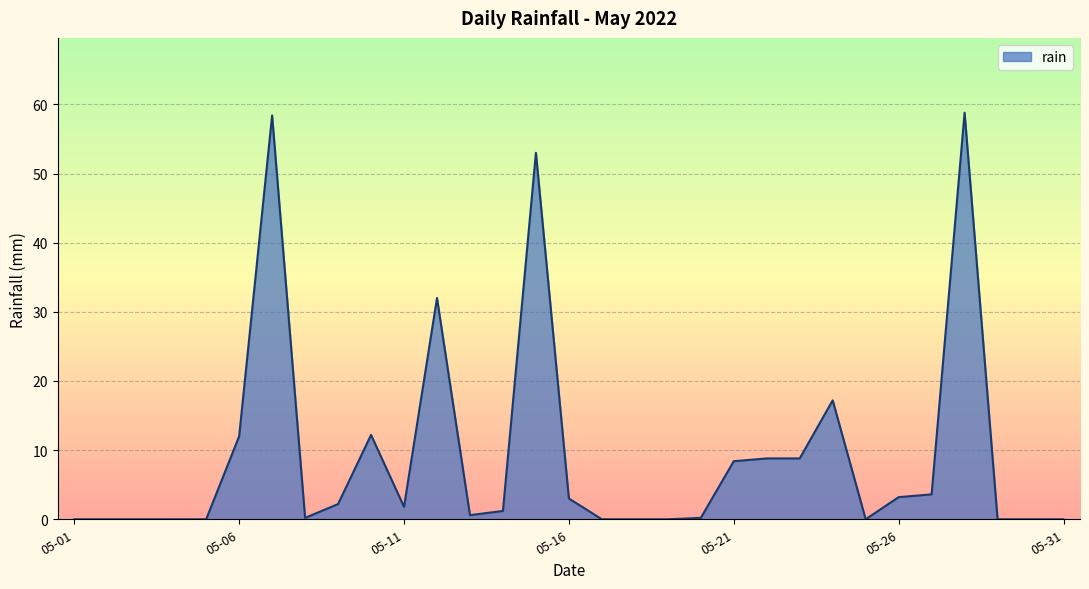

What is the greatest value displayed?

58.8